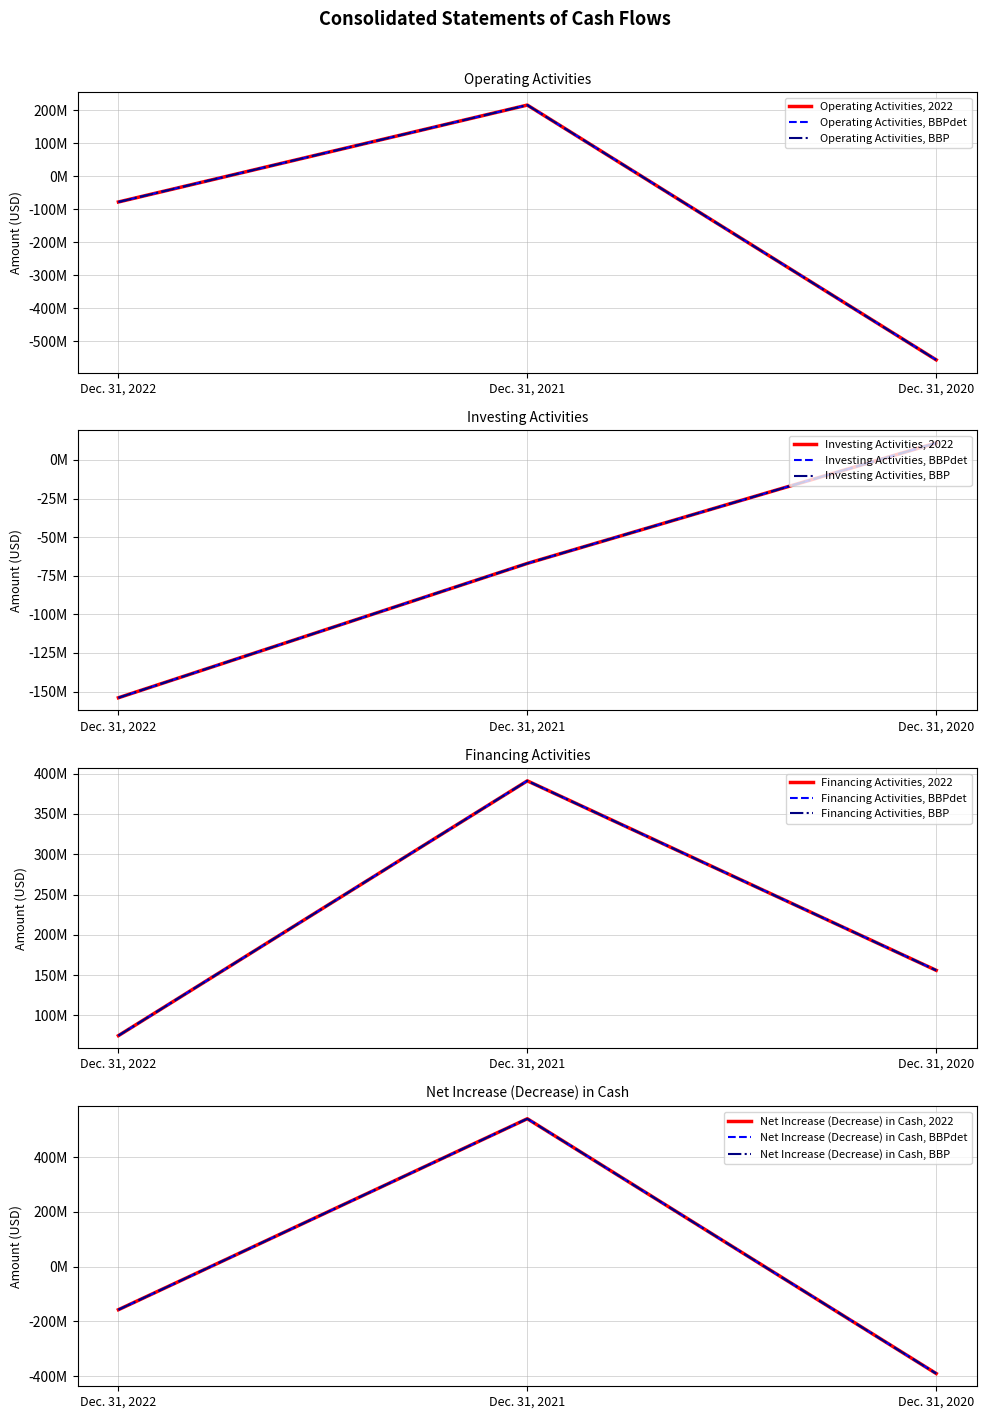

Between Dec. 31, 2021 and Dec. 31, 2020, which is larger?

Dec. 31, 2021